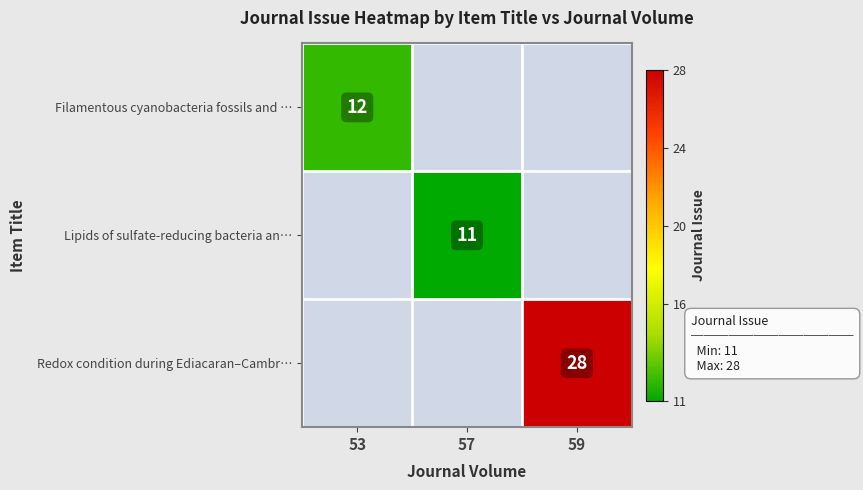

How many categories are shown in the chart?

3